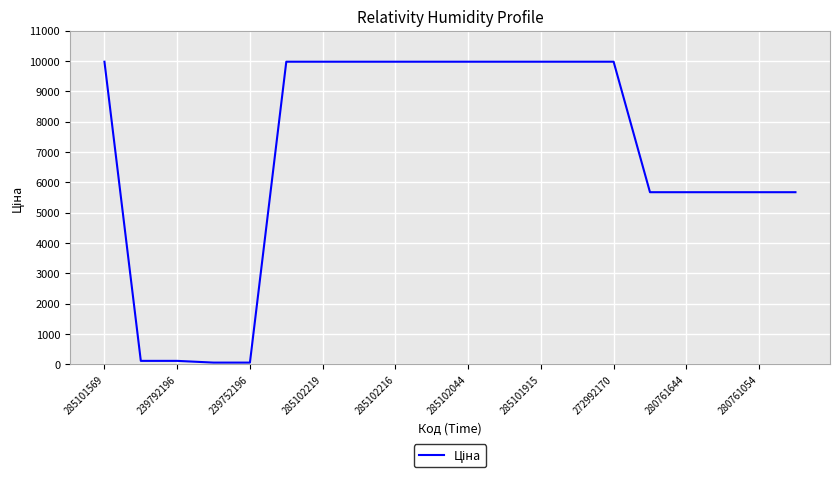

What is the difference between the maximum and minimum values?

9917.9